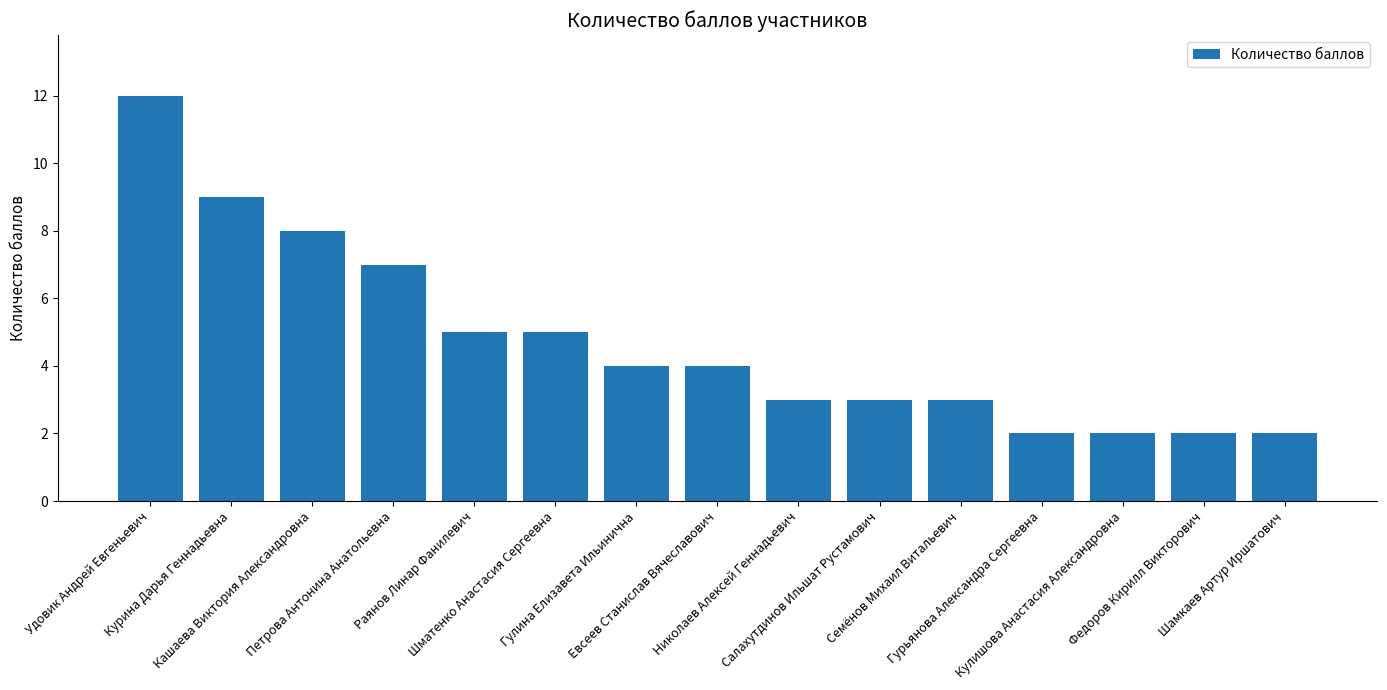

What is the label of the 13th bar from the right?

Кашаева Виктория Александровна